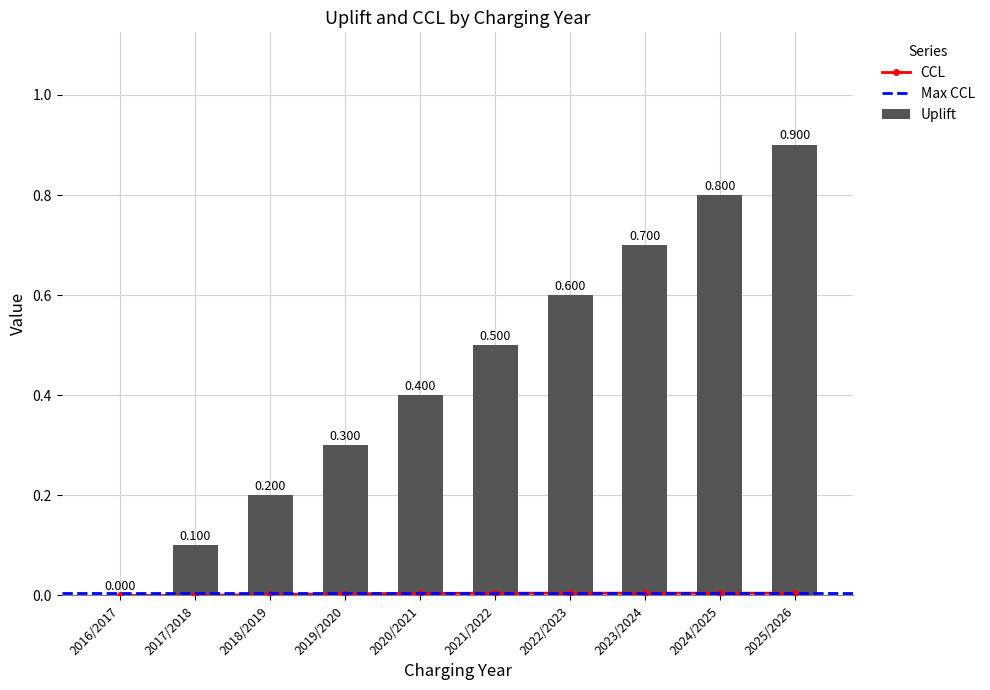

Between 2024/2025 and 2021/2022, which is larger?

2024/2025